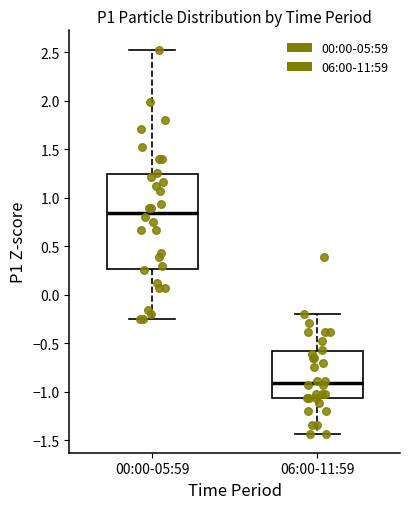

Which box is the tallest, from its lower edge to its upper edge?

00:00-05:59